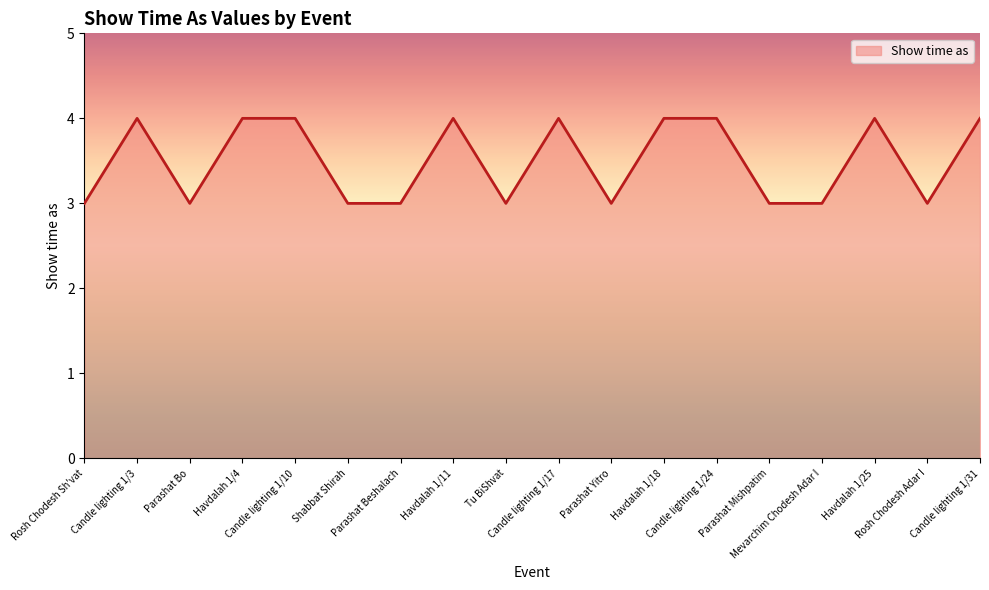

What is the sum of the values at Tu BiShvat and Parashat Yitro?

6